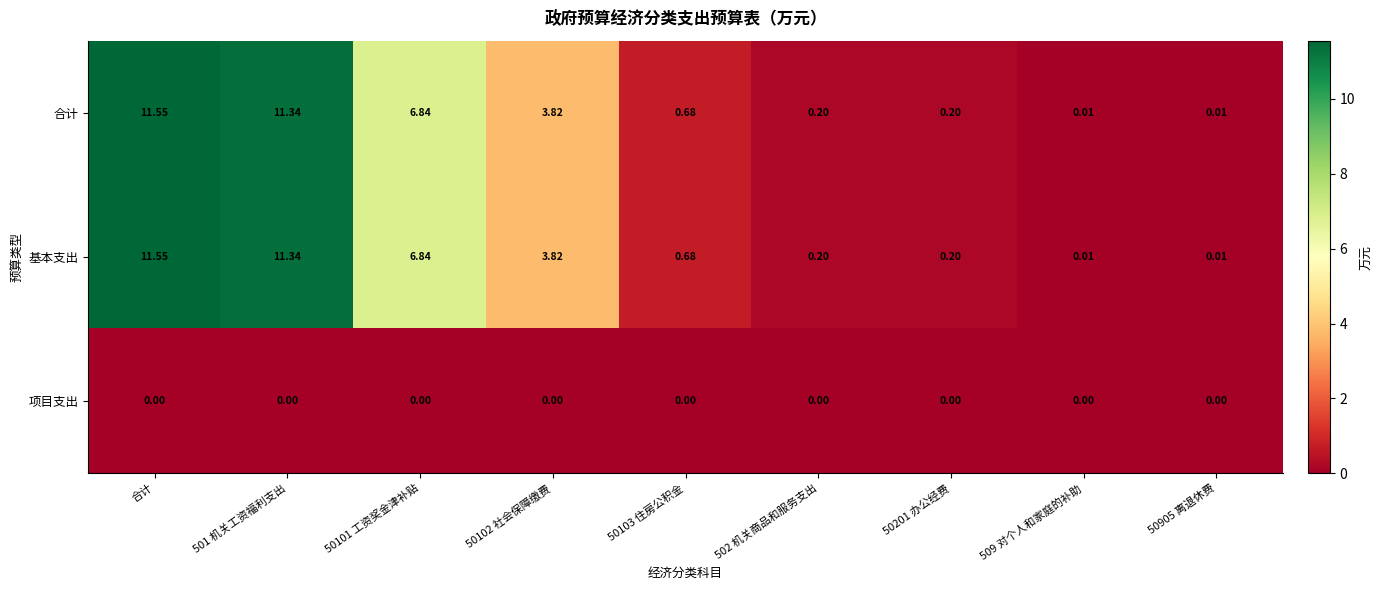

At how many categories does at least one series exceed 3?

4